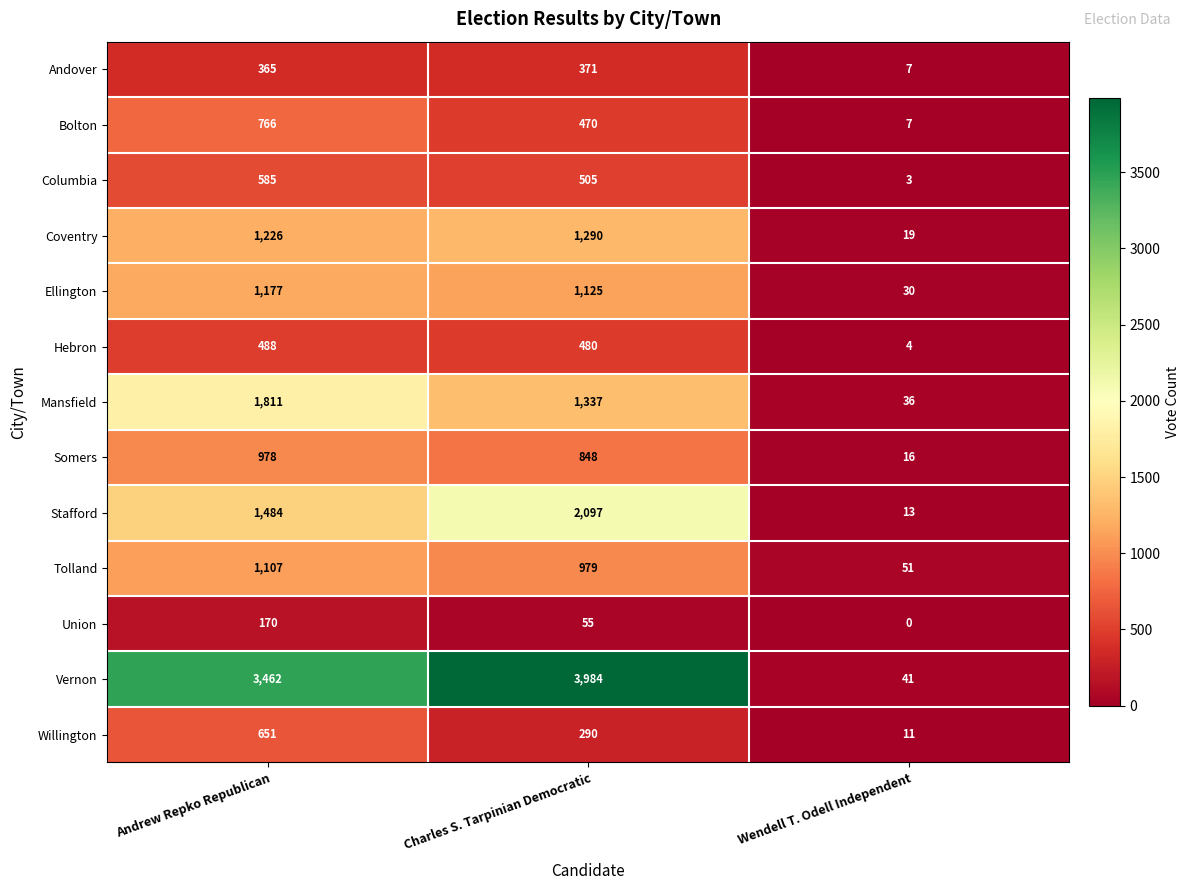

Is it true that Willington equals 651 at Andrew Repko Republican?

True